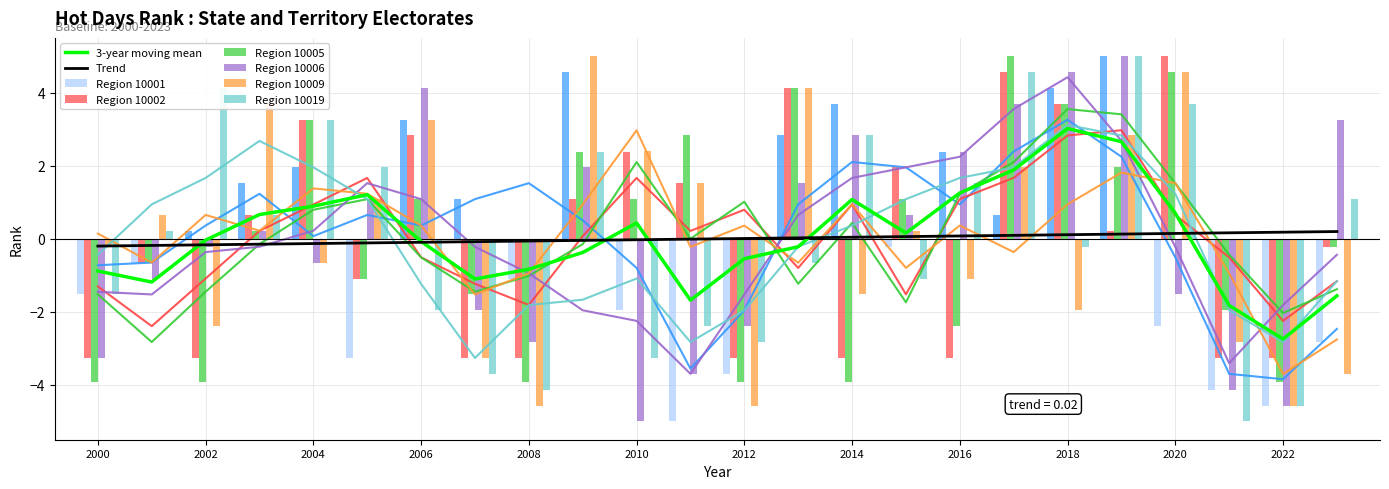

How many categories are shown in the chart?

24